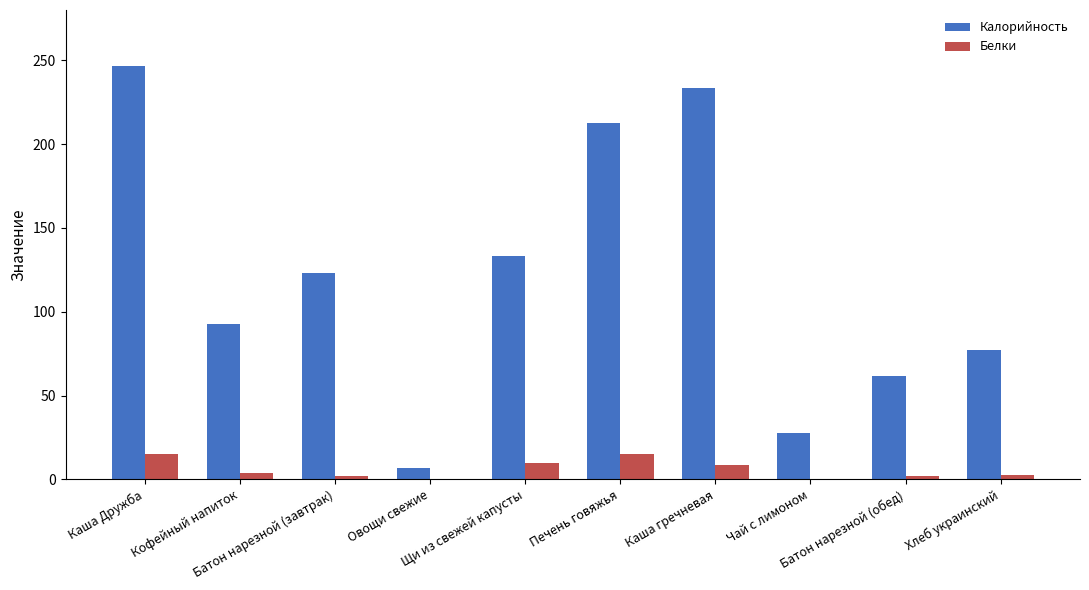

Which series has the largest total across all categories?

Калорийность